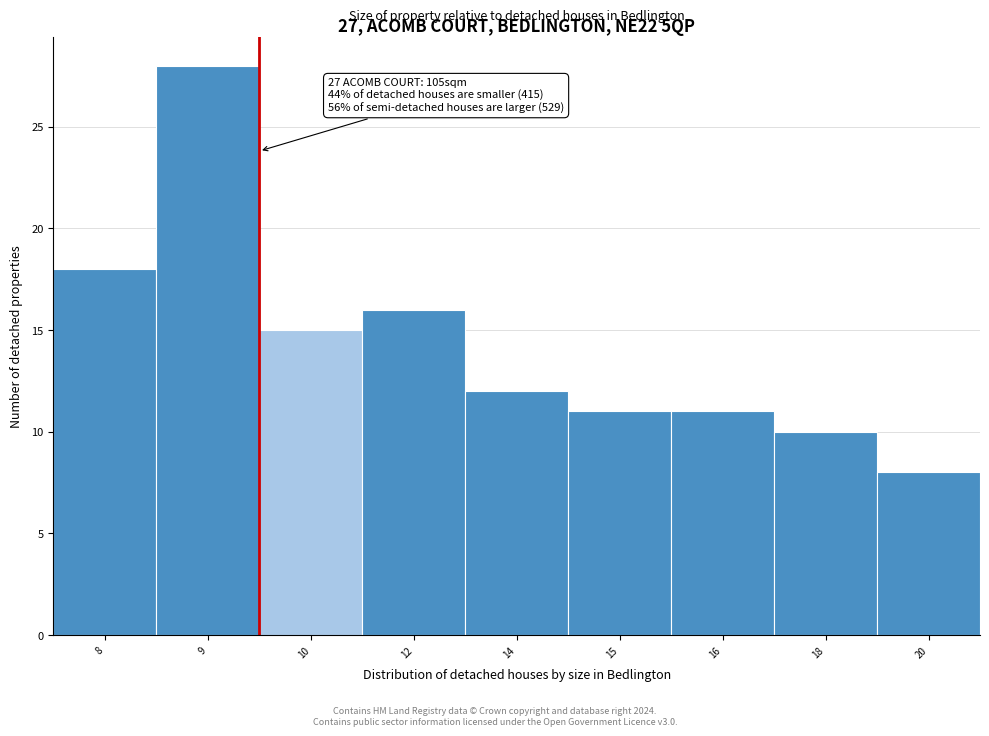

Reading left to right, list all the values displayed in this chart.

8=18	9=28	10=15	12=16	14=12	15=11	16=11	18=10	20=8